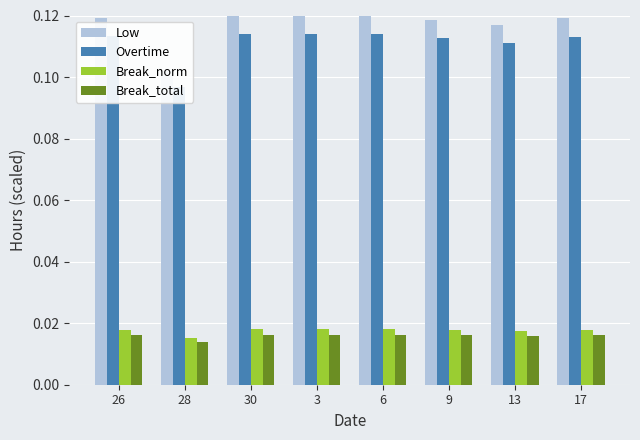

At 3, list the series in order from largest to smallest.

Low, Overtime, Break_norm, Break_total